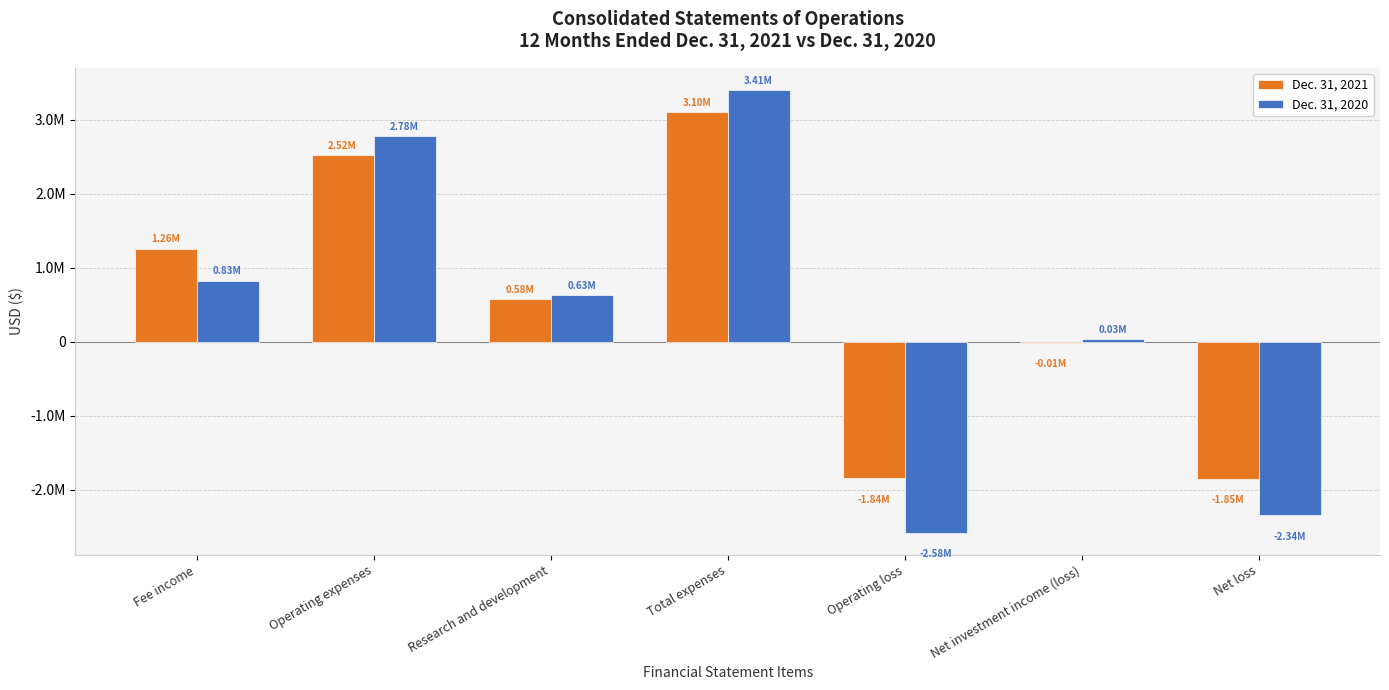

At which category is the sum across all series the highest?

Total expenses